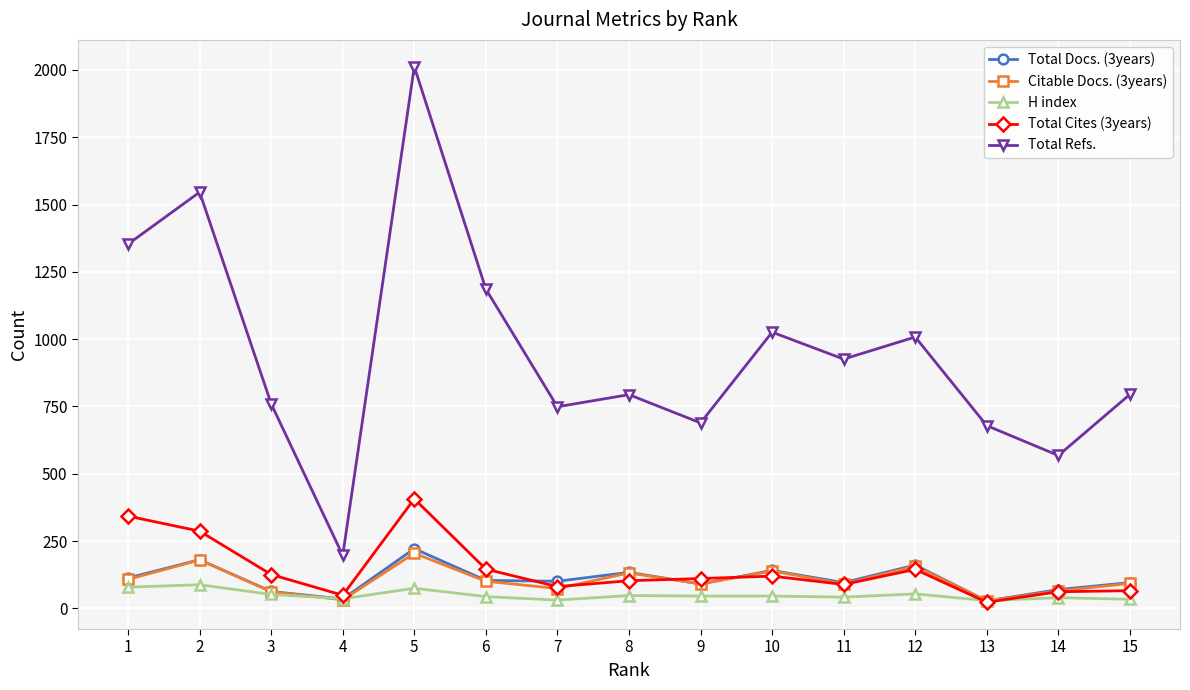

True or false: Total Cites (3years) has more than 1 points higher than both neighbors.

True